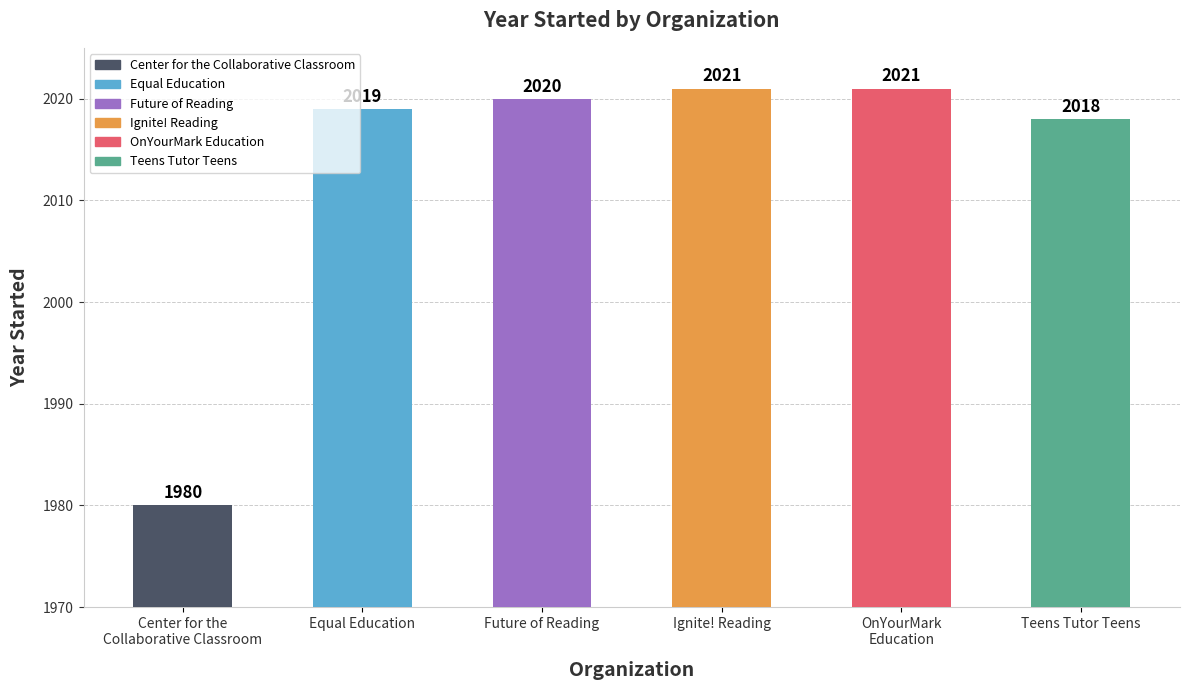

What position from the left is Ignite! Reading?

4